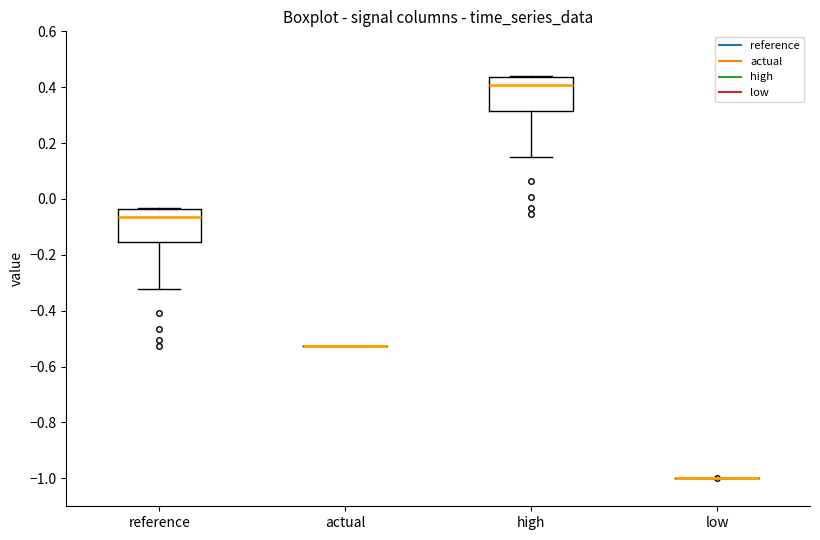

Reading left to right, read every box against the y-axis: the position of its median line, the range the box covers, and the ends of its whiskers. The values are not printed on the chart, so give them approximately, as read against the axis.

reference: median -0.06, box -0.16 to -0.04, whiskers -0.32 to -0.04
actual: box collapsed to a line at -0.52, whiskers -0.52 to -0.52
high: median 0.40, box 0.32 to 0.44, whiskers 0.14 to 0.44
low: box collapsed to a line at -1.00, whiskers -1.00 to -1.00